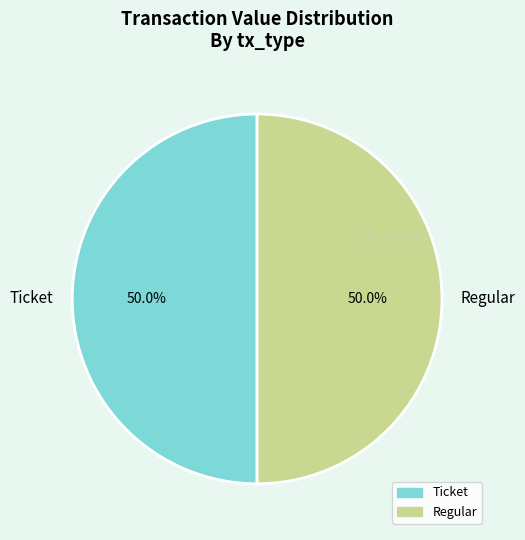

Is the sum of Regular and Ticket greater than half?

Yes